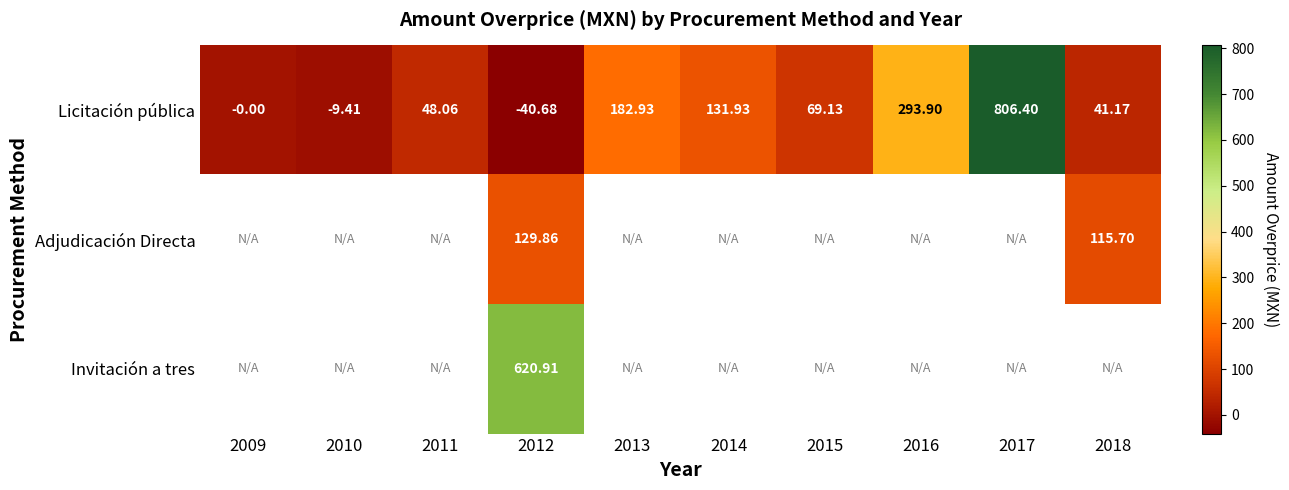

At 2012, list the series in order from largest to smallest.

Invitación a tres, Adjudicación Directa, Licitación pública